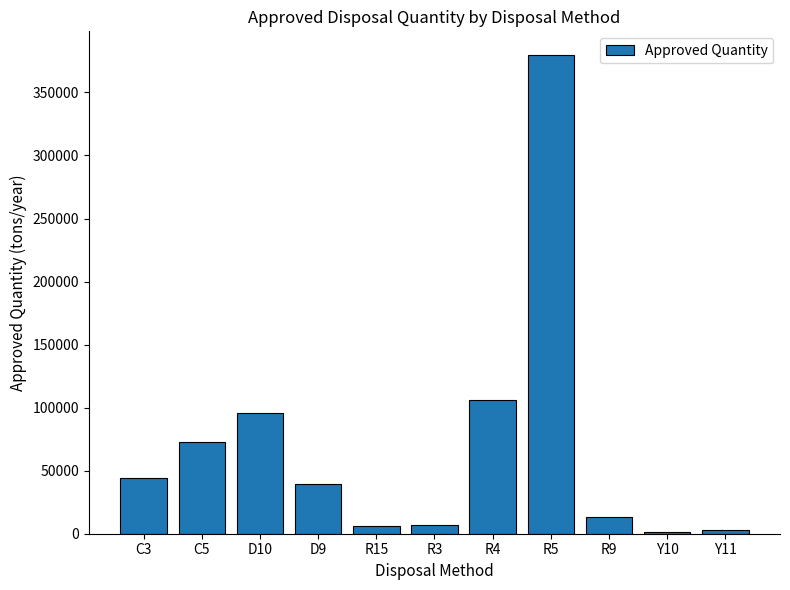

Where does the data first go above 39702?

C3